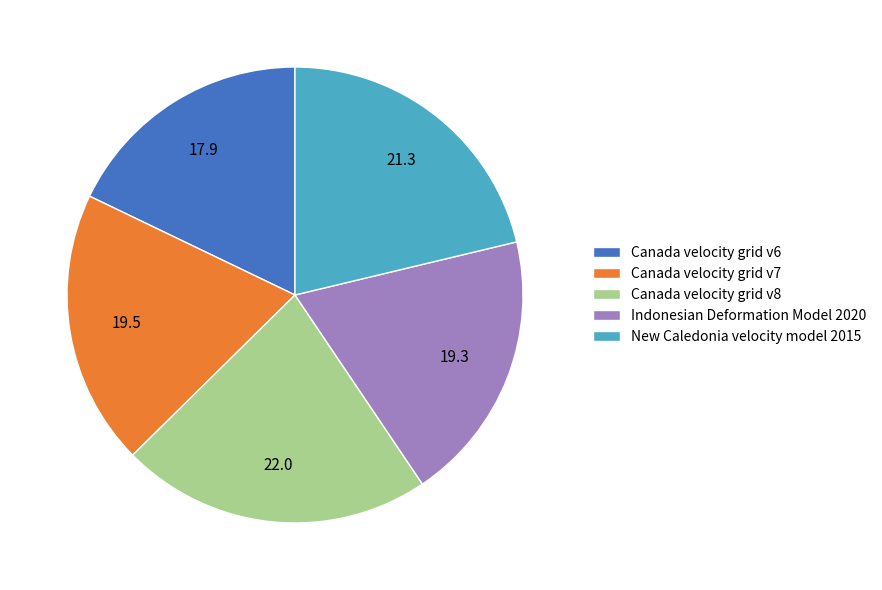

Is there a majority slice in this chart?

No